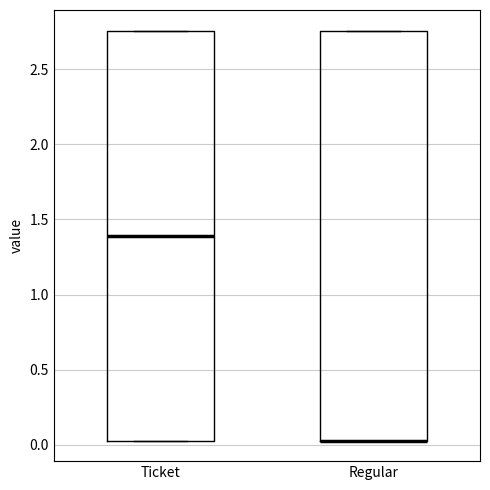

Reading left to right, transcribe this box plot: for each box, give where its median line is, the range the box spans, and where its two whiskers end, as read against the y-axis. The values are not printed on the chart, so give them approximately, as read against the axis.

Ticket: median 1.40, box 0.05 to 2.75, whiskers 0.05 to 2.75
Regular: median 0.05 (drawn on the box's lower edge), box 0.05 to 2.75, whiskers 0.05 to 2.75